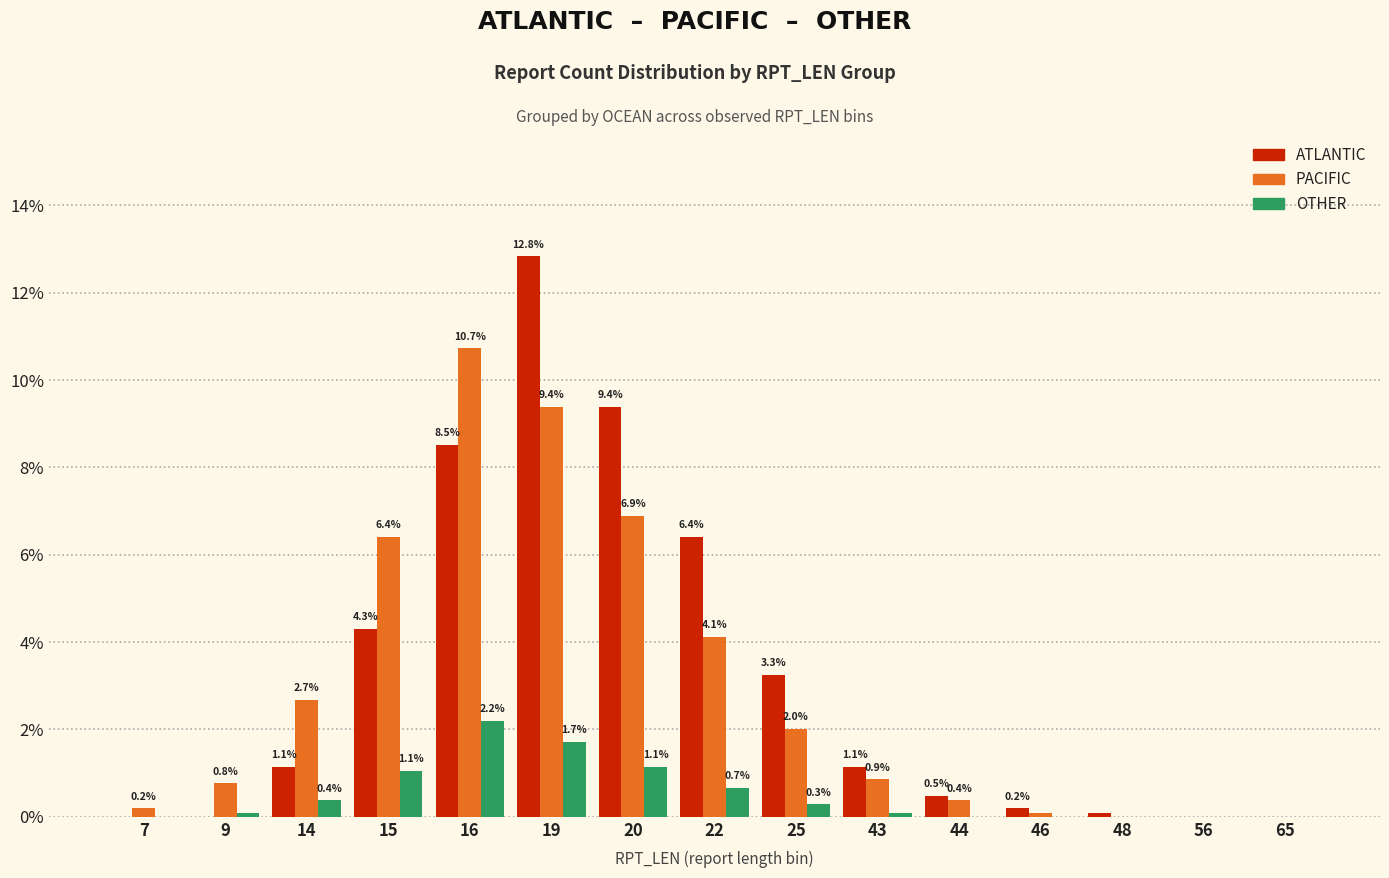

How many data points in OTHER are above 0?

9